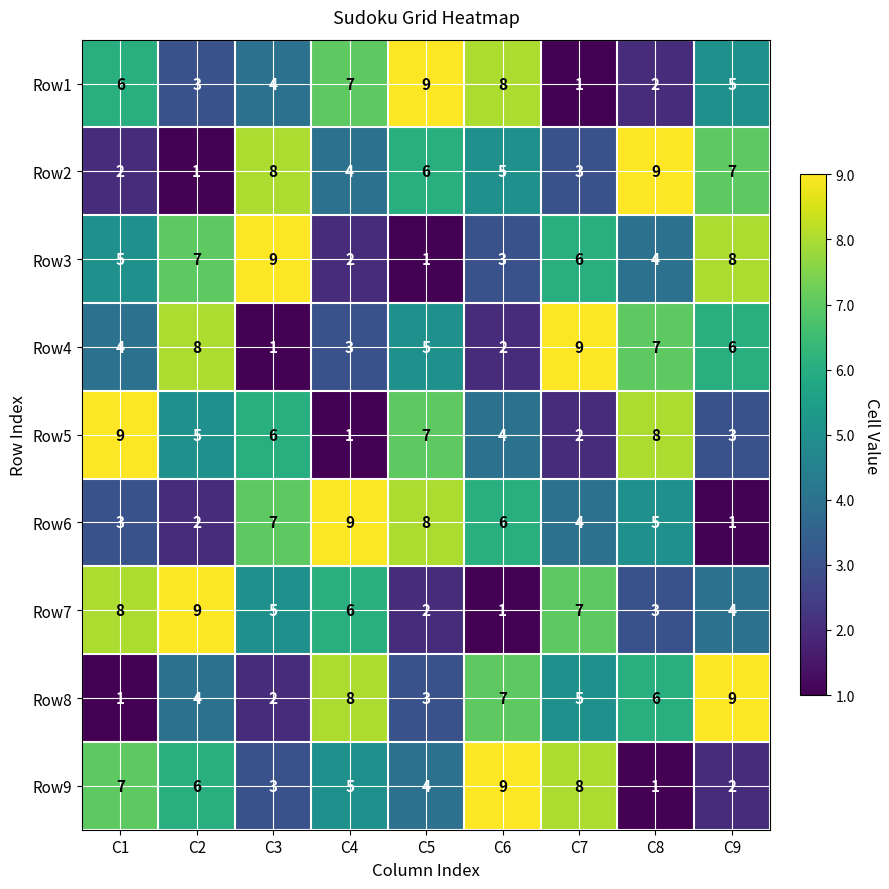

What is the total value across all series at C1?

45